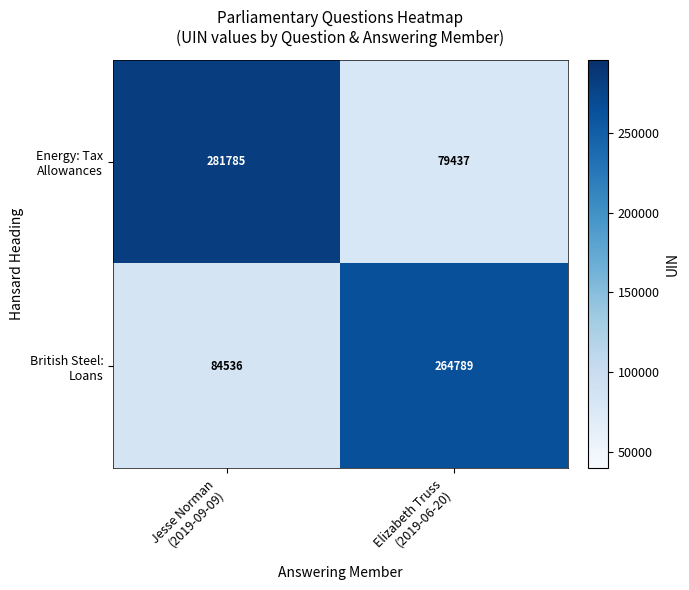

What is the minimum value shown in the chart?

79437